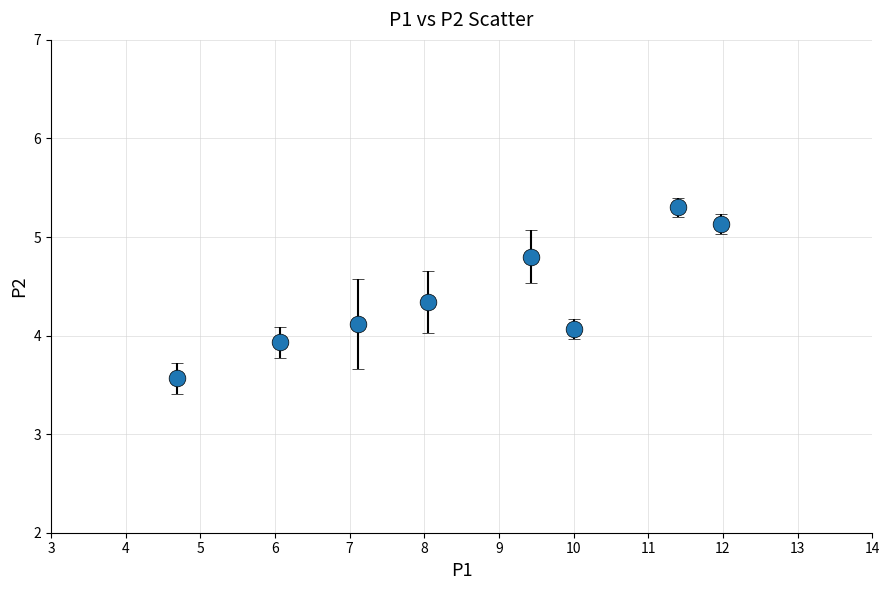

What is the difference between the maximum and minimum values?

1.7